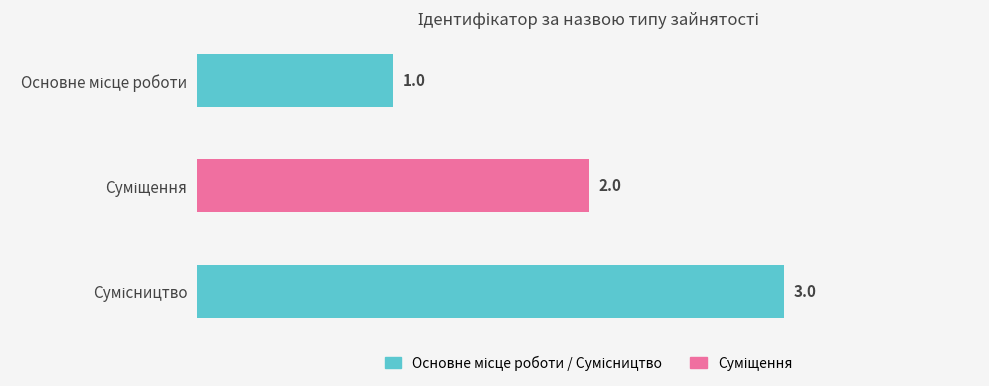

Count the values in the range 1 to 3.

3